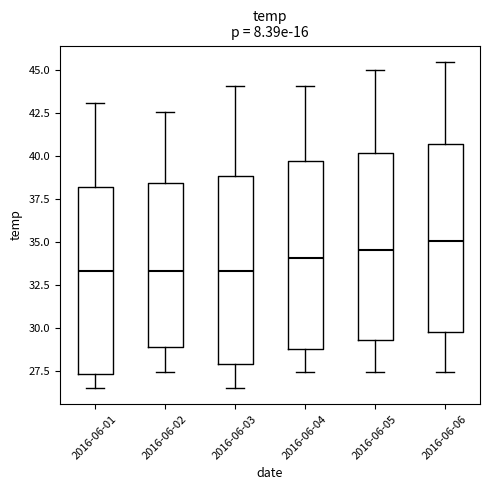

Reading left to right, read every box against the y-axis: the position of its median line, the range the box covers, and the ends of its whiskers. The values are not printed on the chart, so give them approximately, as read against the axis.

2016-06-01: median 33.5, box 27.5 to 38.0, whiskers 26.5 to 43.0
2016-06-02: median 33.5, box 29.0 to 38.5, whiskers 27.5 to 42.5
2016-06-03: median 33.5, box 28.0 to 39.0, whiskers 26.5 to 44.0
2016-06-04: median 34.0, box 29.0 to 39.5, whiskers 27.5 to 44.0
2016-06-05: median 34.5, box 29.5 to 40.0, whiskers 27.5 to 45.0
2016-06-06: median 35.0, box 30.0 to 40.5, whiskers 27.5 to 45.5